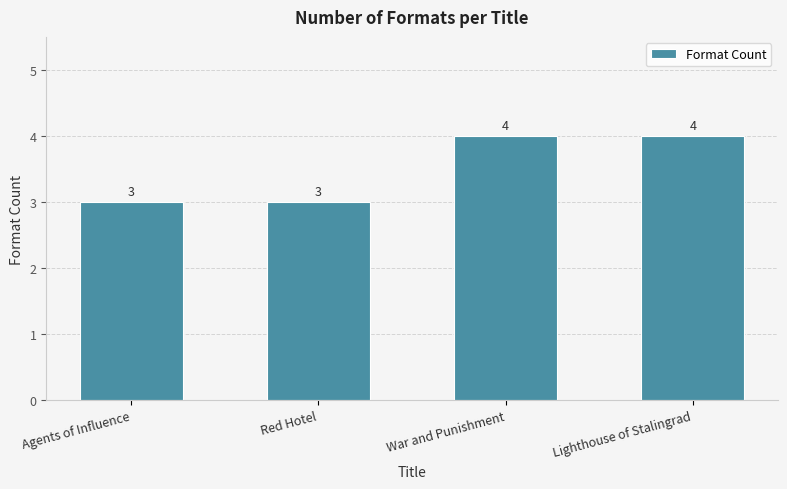

Reading right to left, extract all data points from this chart.

4	4	3	3